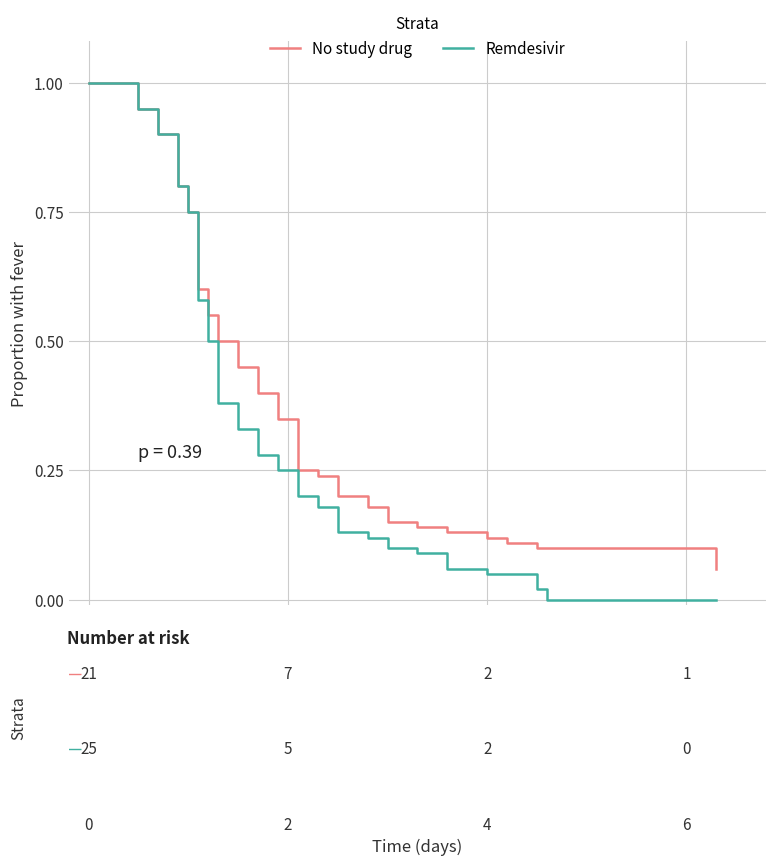

Does the chart have visible grid lines?

Yes